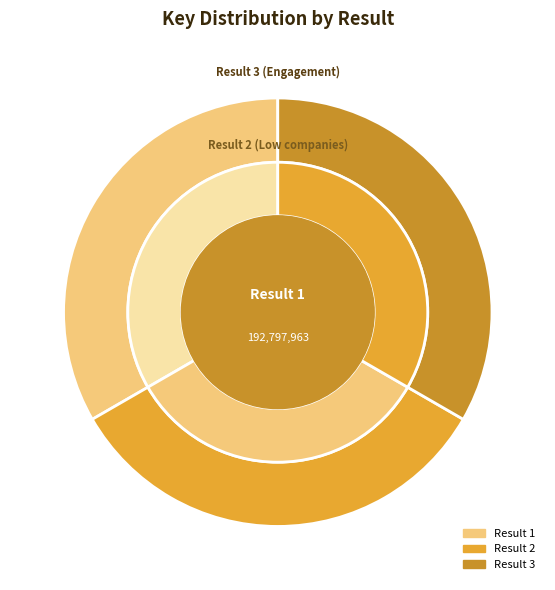

What percentage is the Result 2 slice, to the nearest percent?

33%